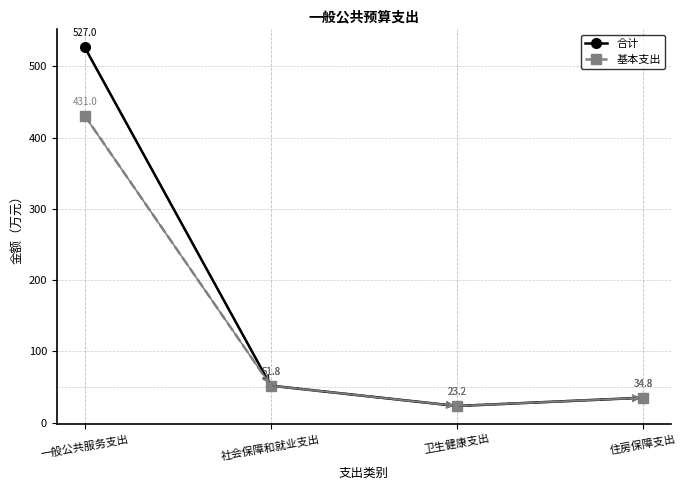

Reading right to left, transcribe all the data shown in this chart.

合计: 住房保障支出=34.8	卫生健康支出=23.2	社会保障和就业支出=51.8	一般公共服务支出=527.0
基本支出: 住房保障支出=34.8	卫生健康支出=23.2	社会保障和就业支出=51.8	一般公共服务支出=431.0